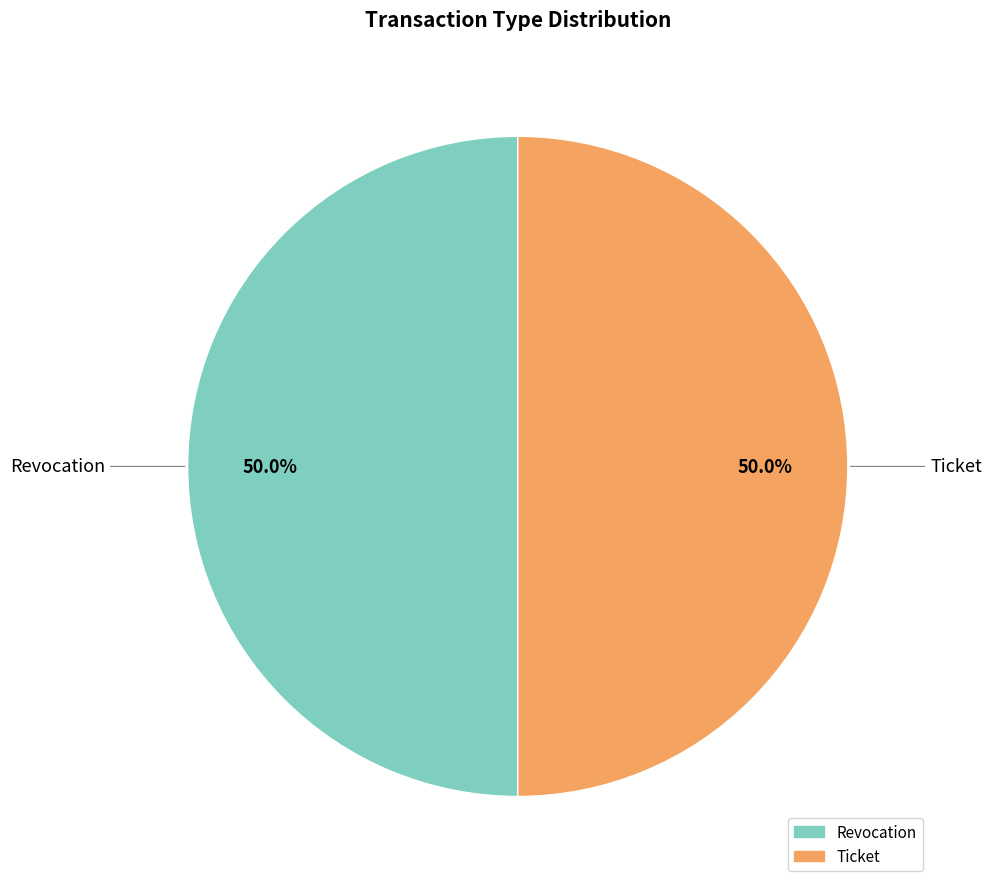

Combined, what portion of the pie is Revocation and Ticket?

100.0%